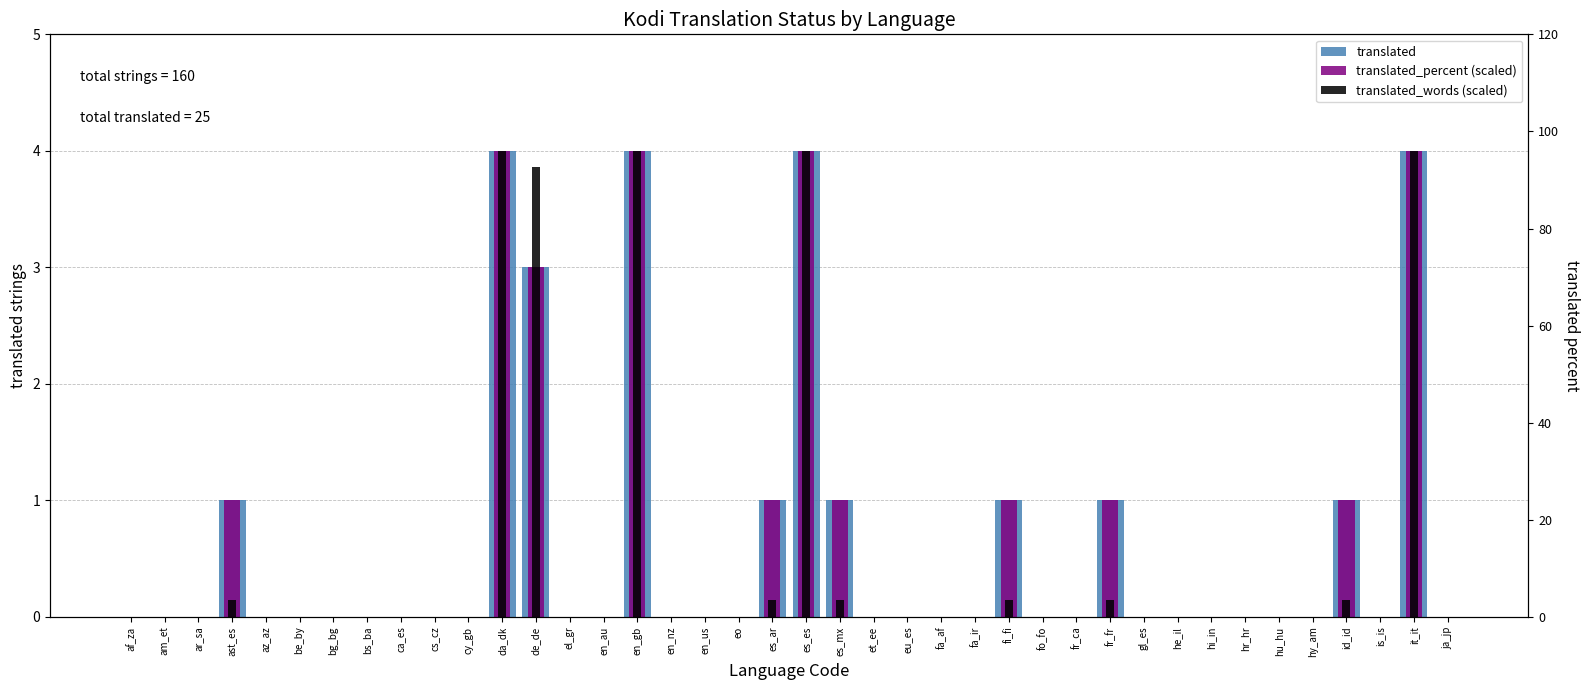

Reading left to right, what are all the values shown in this chart?

translated: 0.0	0.0	0.0	1.0	0.0	0.0	0.0	0.0	0.0	0.0	0.0	4.0	3.0	0.0	0.0	4.0	0.0	0.0	0.0	1.0	4.0	1.0	0.0	0.0	0.0	0.0	1.0	0.0	0.0	1.0	0.0	0.0	0.0	0.0	0.0	0.0	1.0	0.0	4.0	0.0
translated_percent (scaled): 0.0	0.0	0.0	1.0	0.0	0.0	0.0	0.0	0.0	0.0	0.0	4.0	3.0	0.0	0.0	4.0	0.0	0.0	0.0	1.0	4.0	1.0	0.0	0.0	0.0	0.0	1.0	0.0	0.0	1.0	0.0	0.0	0.0	0.0	0.0	0.0	1.0	0.0	4.0	0.0
translated_words (scaled): 0.0	0.0	0.0	0.1	0.0	0.0	0.0	0.0	0.0	0.0	0.0	4.0	3.9	0.0	0.0	4.0	0.0	0.0	0.0	0.1	4.0	0.1	0.0	0.0	0.0	0.0	0.1	0.0	0.0	0.1	0.0	0.0	0.0	0.0	0.0	0.0	0.1	0.0	4.0	0.0